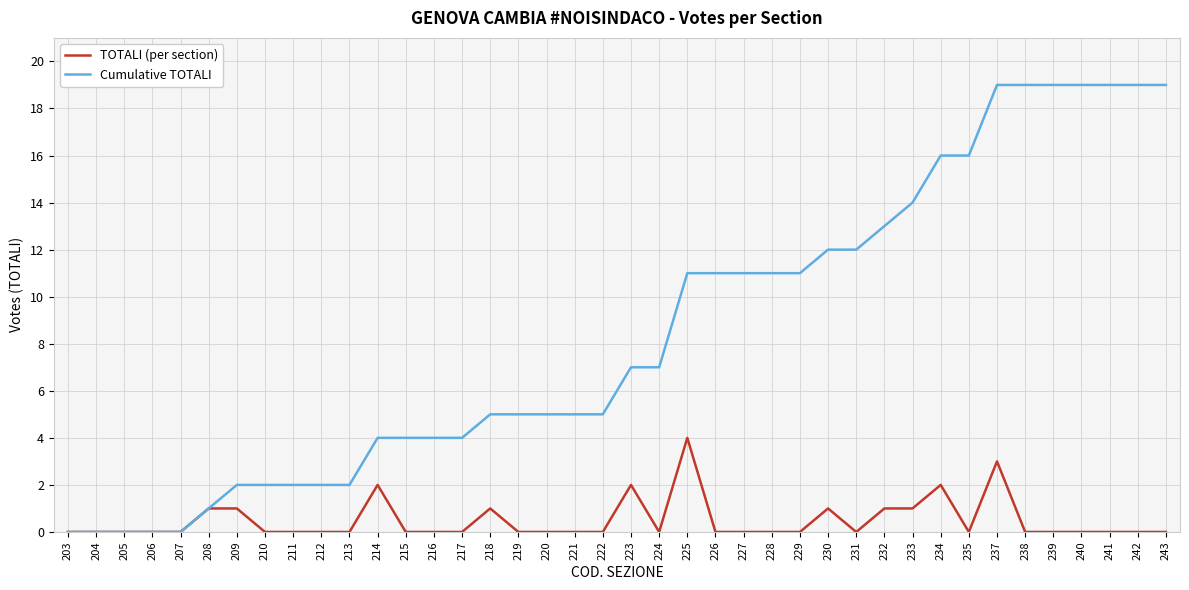

What is the sum of all TOTALI (per section) values?

19